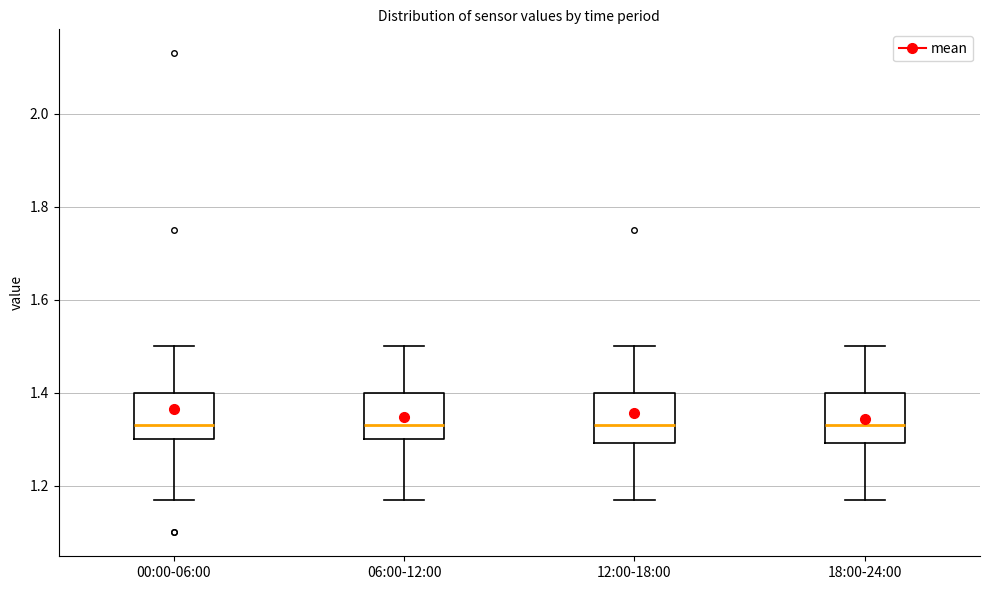

Where does the lower whisker of the box for 12:00-18:00 end on the y-axis? The values are not printed on the chart, so give them approximately, as read against the axis.

1.18